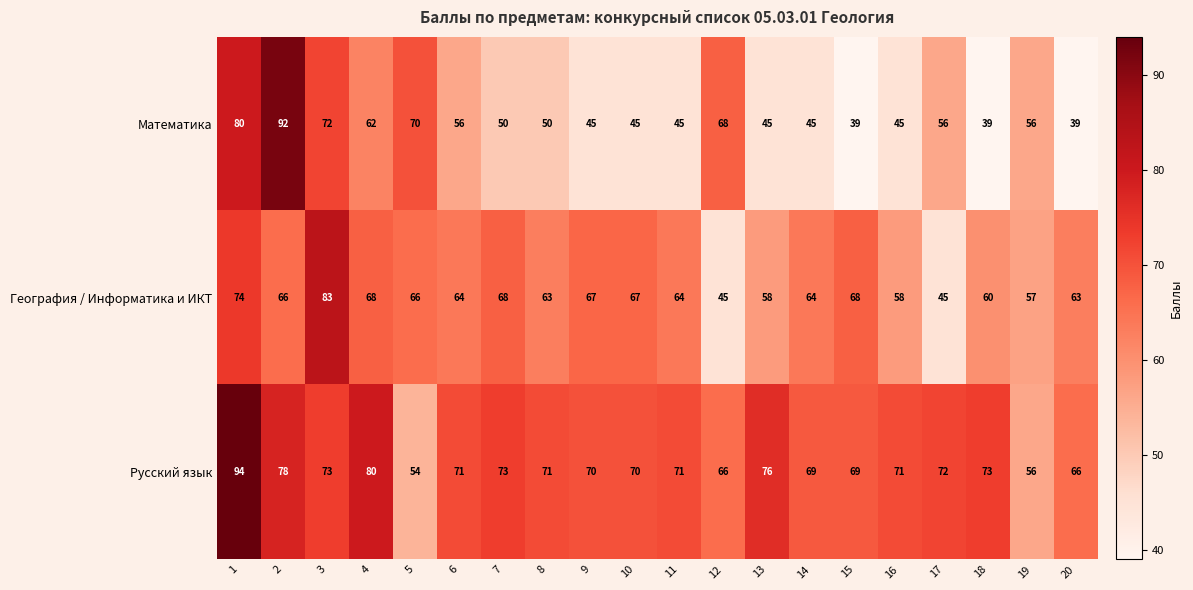

How many distinct data groups are displayed?

3